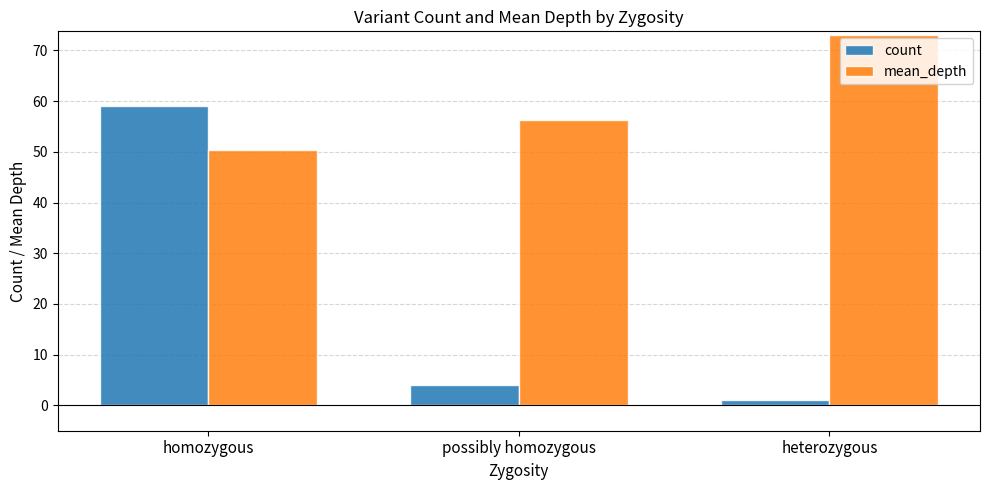

Which category has the lowest value in the mean_depth series?

homozygous